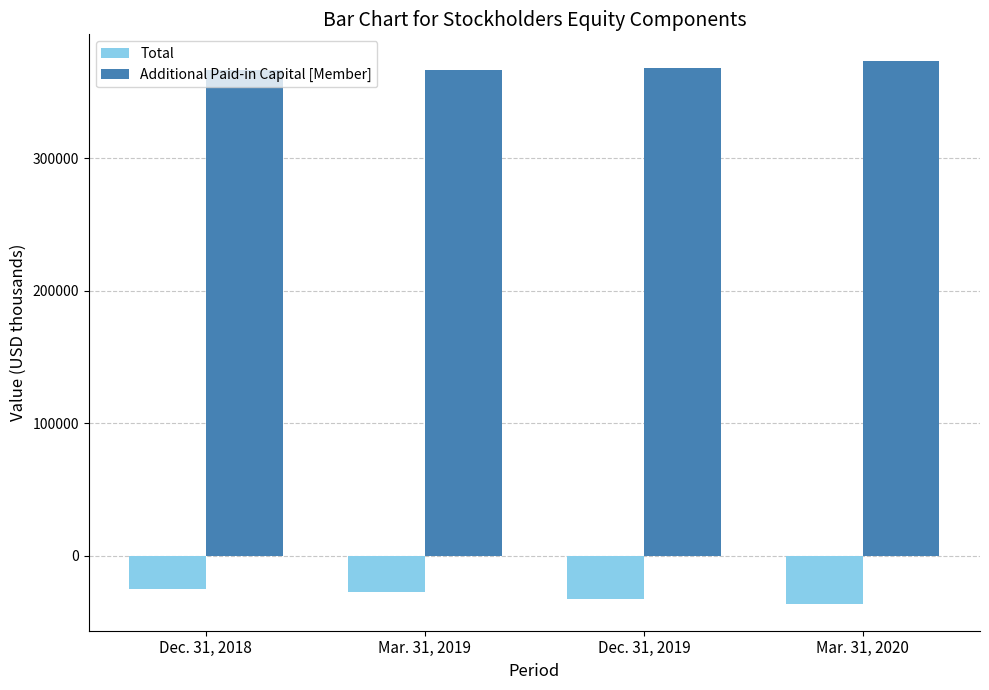

Count the Total values in the range -33097 to -25310.

3